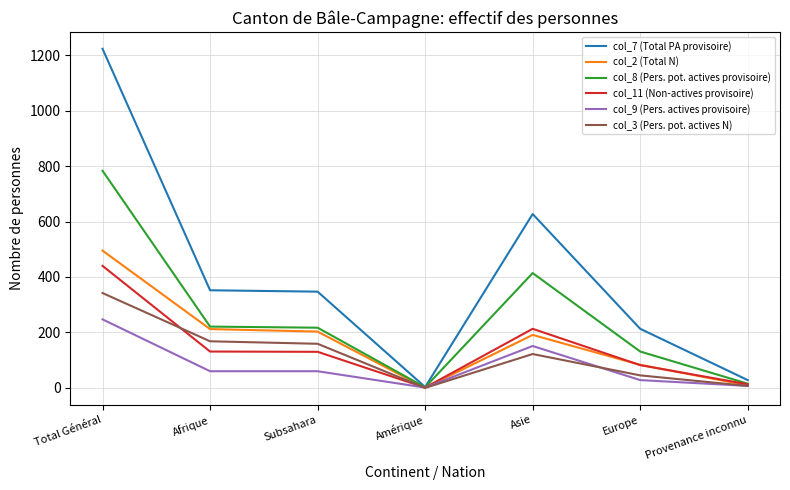

What is the spread (max minus min) of values at Subsahara?

287